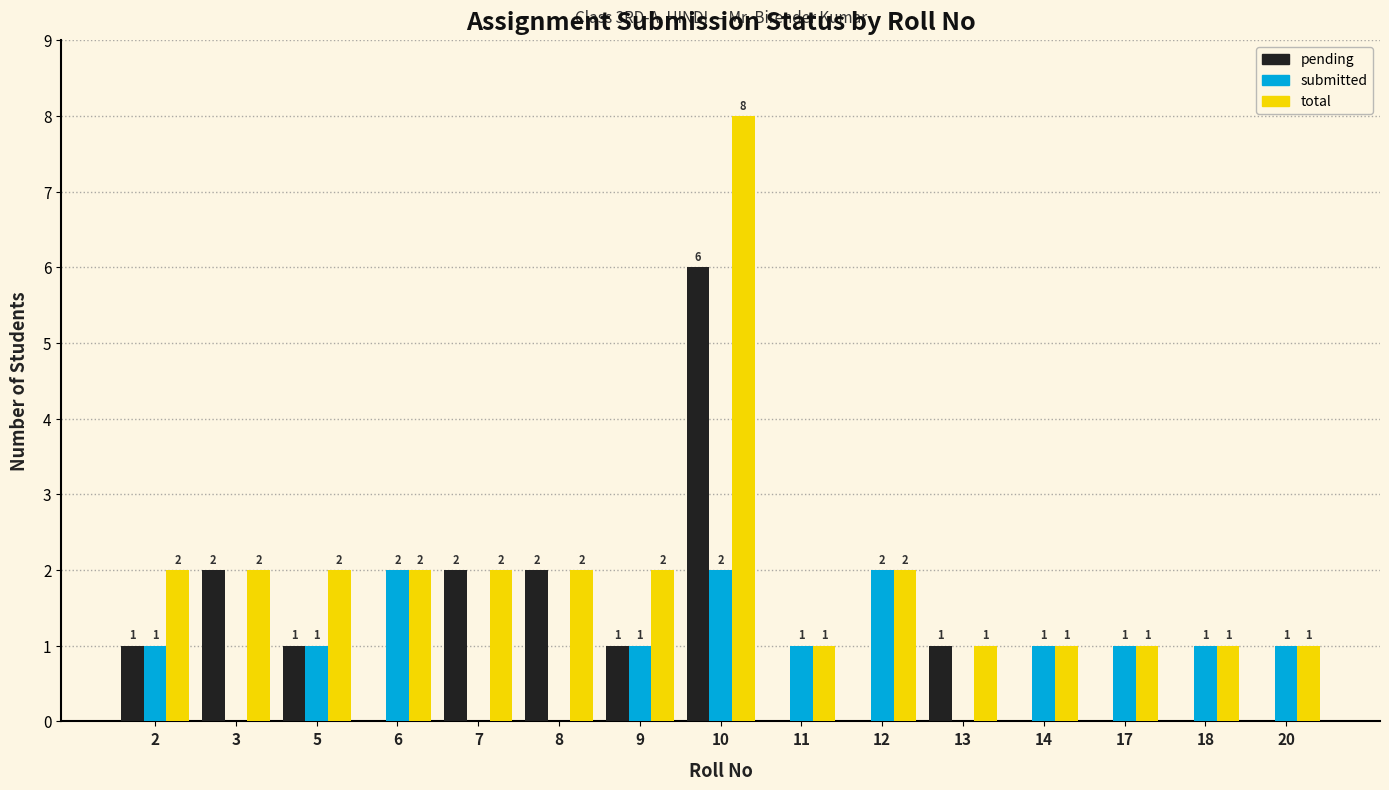

What is the difference between the total values at 2 and 11?

1